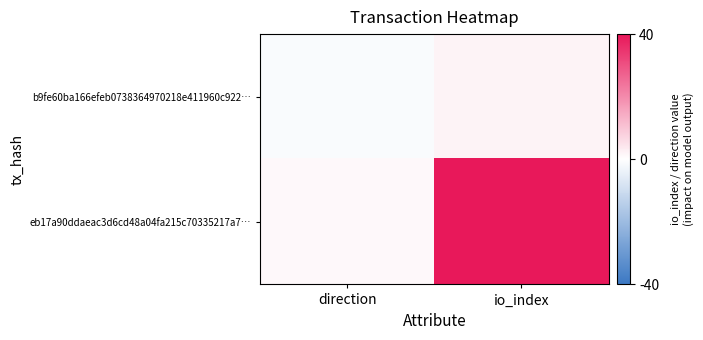

How many data points does each series have?

2